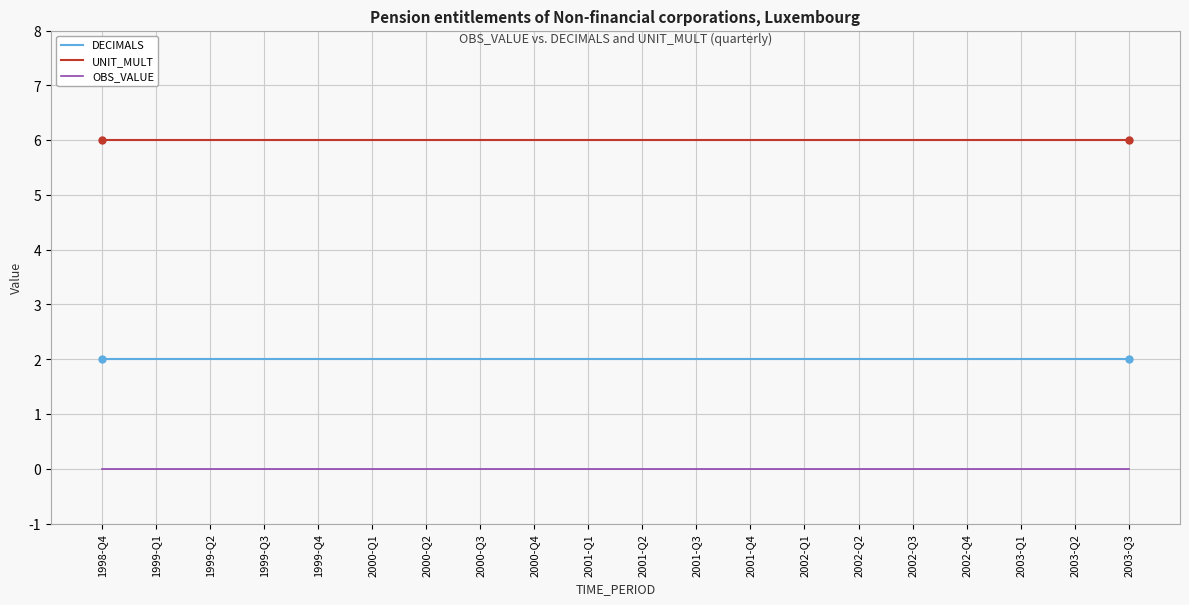

Rank the series by their average value, from lowest to highest.

OBS_VALUE, DECIMALS, UNIT_MULT